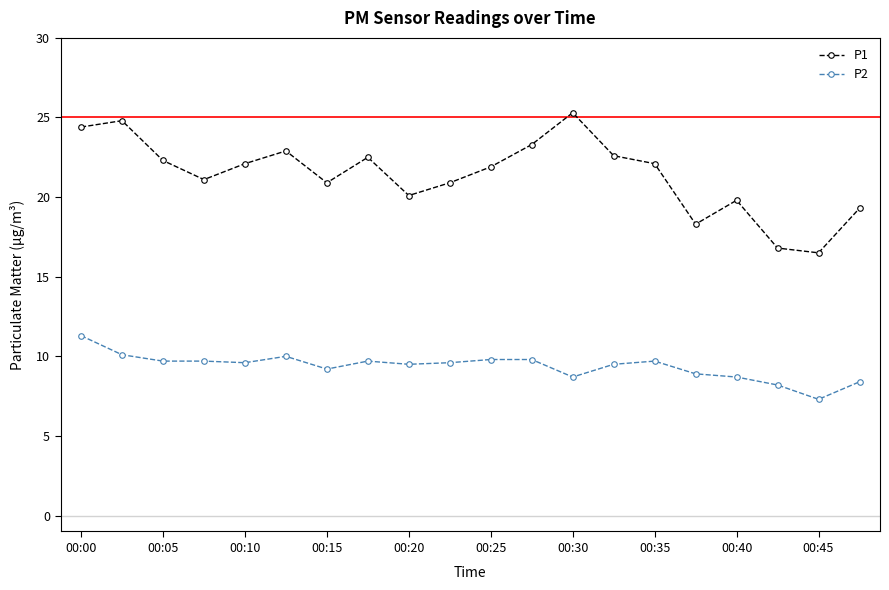

Which series has the largest total across all categories?

P1